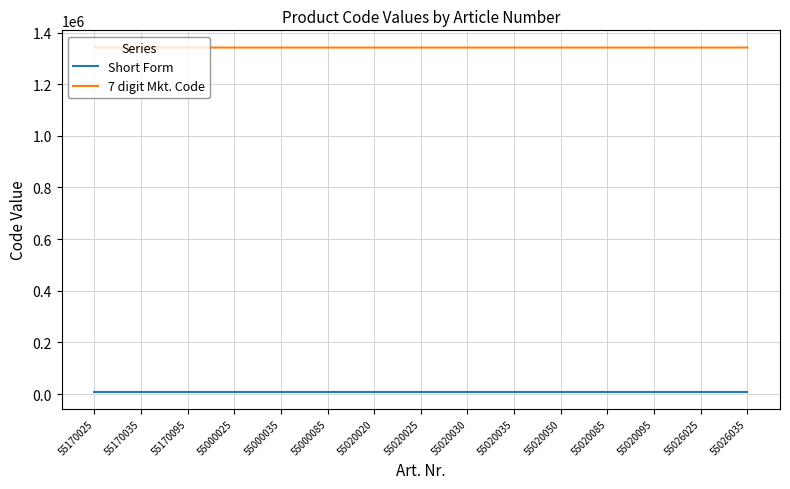

True or false: 7 digit Mkt. Code has a value of 1342104 at 55000025.

True